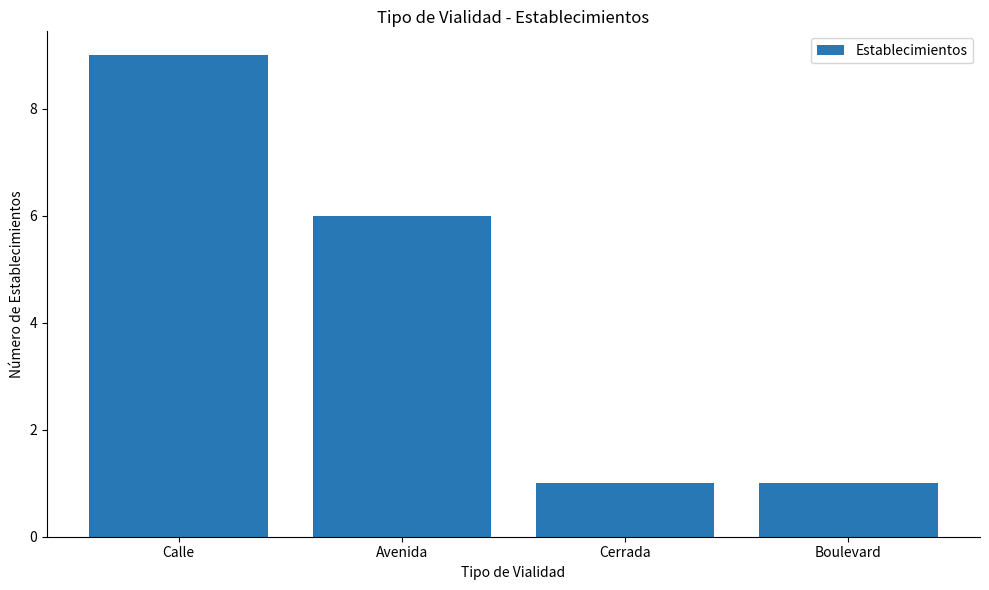

What is the sum of the values at Avenida and Calle?

15